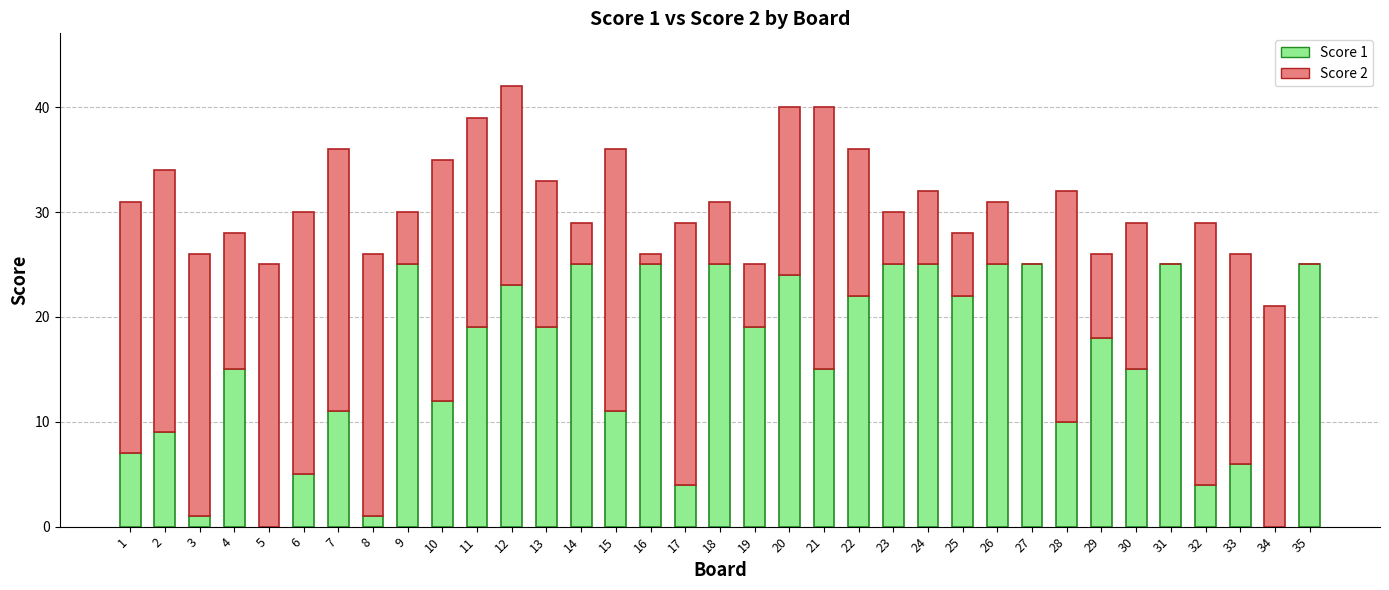

What are all the series names shown in the legend?

Score 1, Score 2